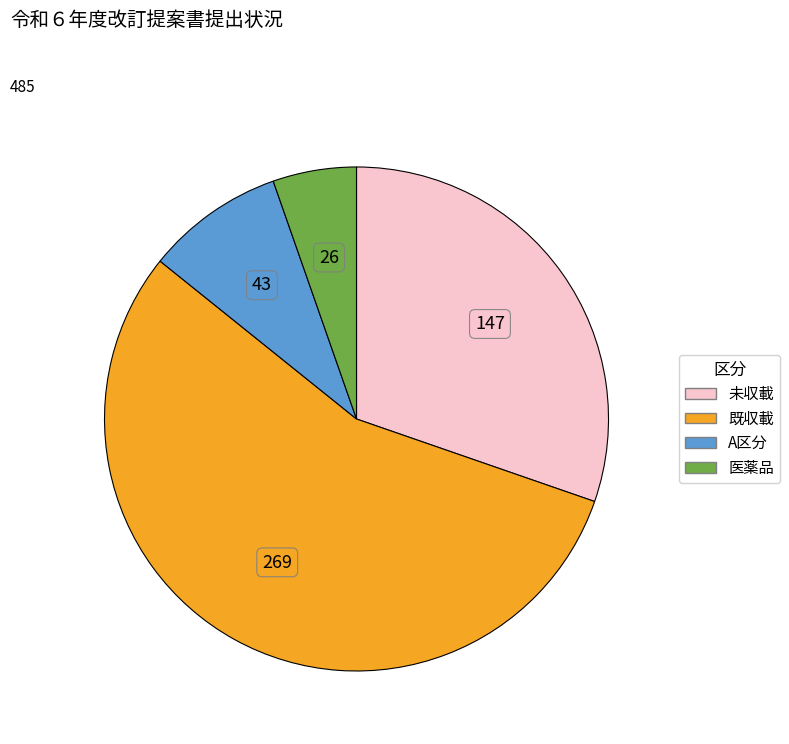

True or false: 既収載 accounts for 66% of the total.

False